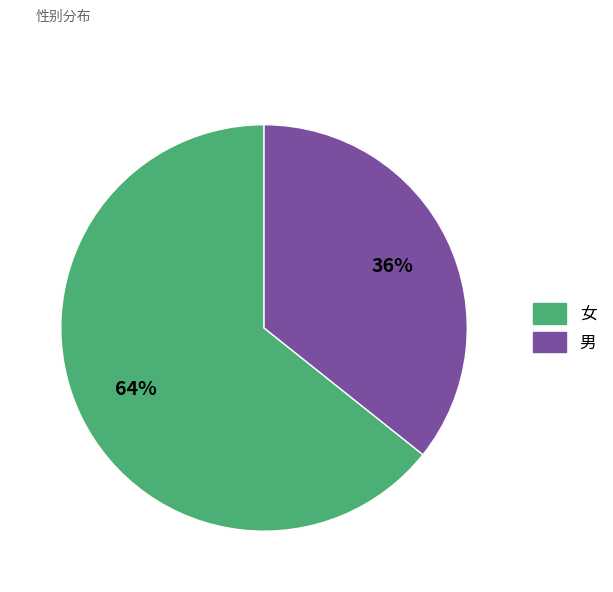

Rank the categories by value from highest to lowest.

女, 男